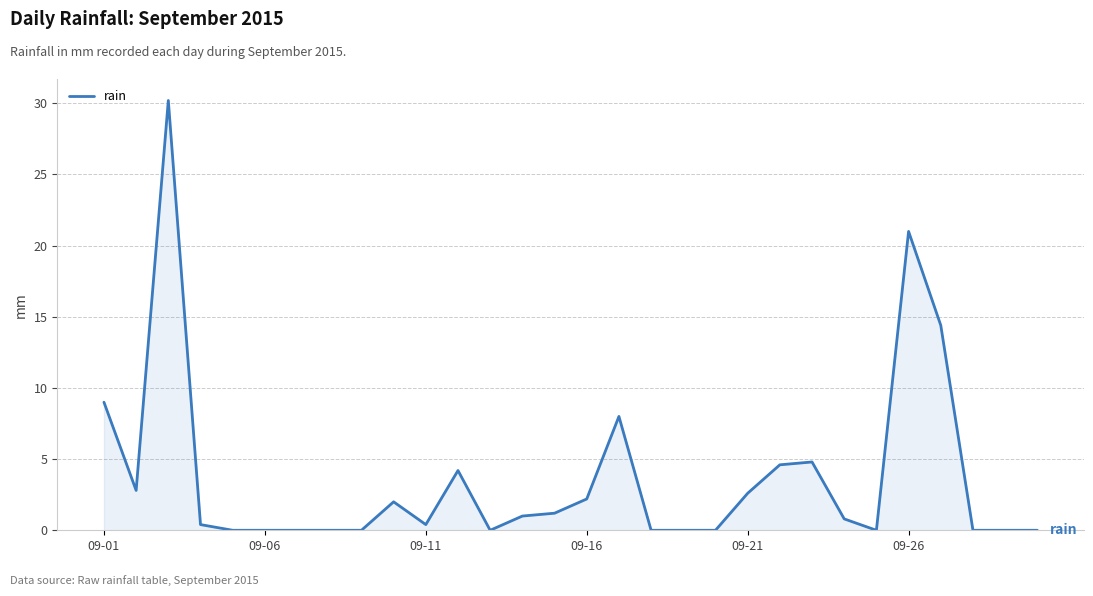

How many lines are shown in the chart?

1